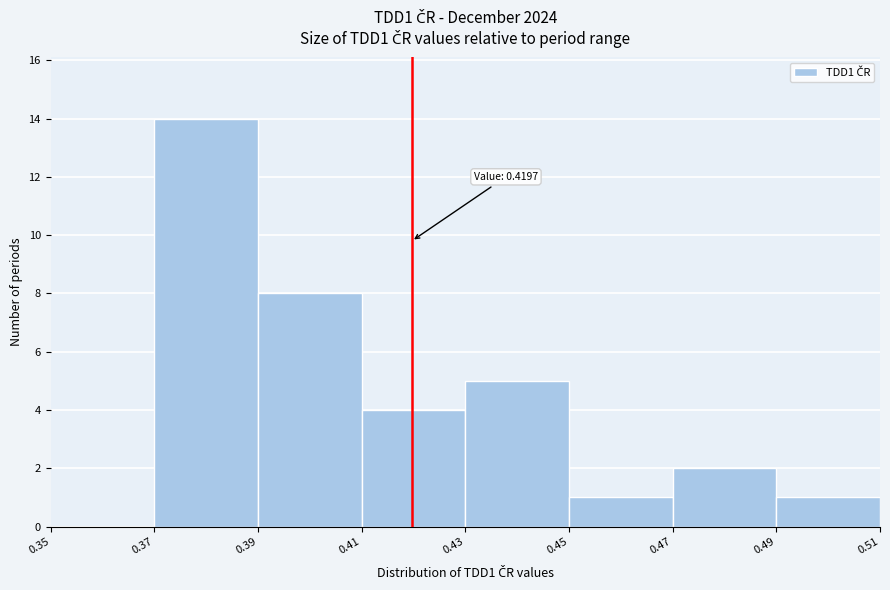

Which range on the x-axis has the tallest bar?

0.37 to 0.39